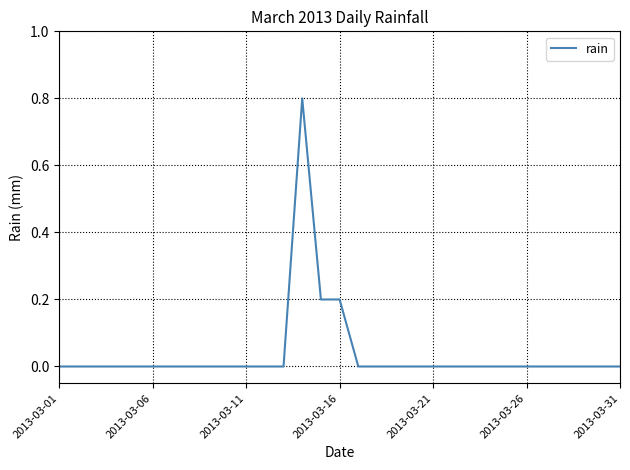

What is the difference between the maximum and minimum values?

0.8